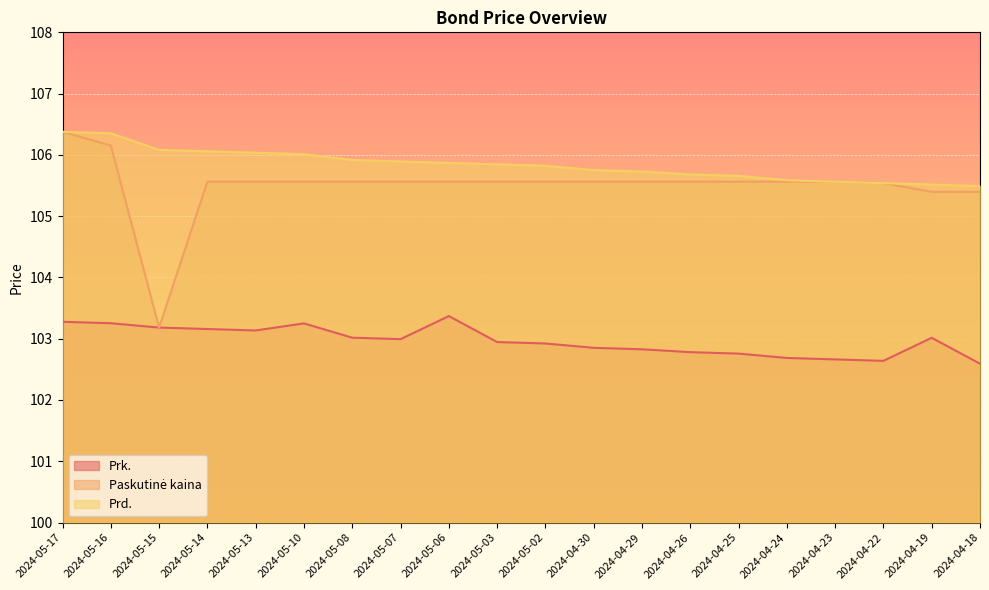

Which series changed the most between 2024-05-02 and 2024-04-19?

Prd.